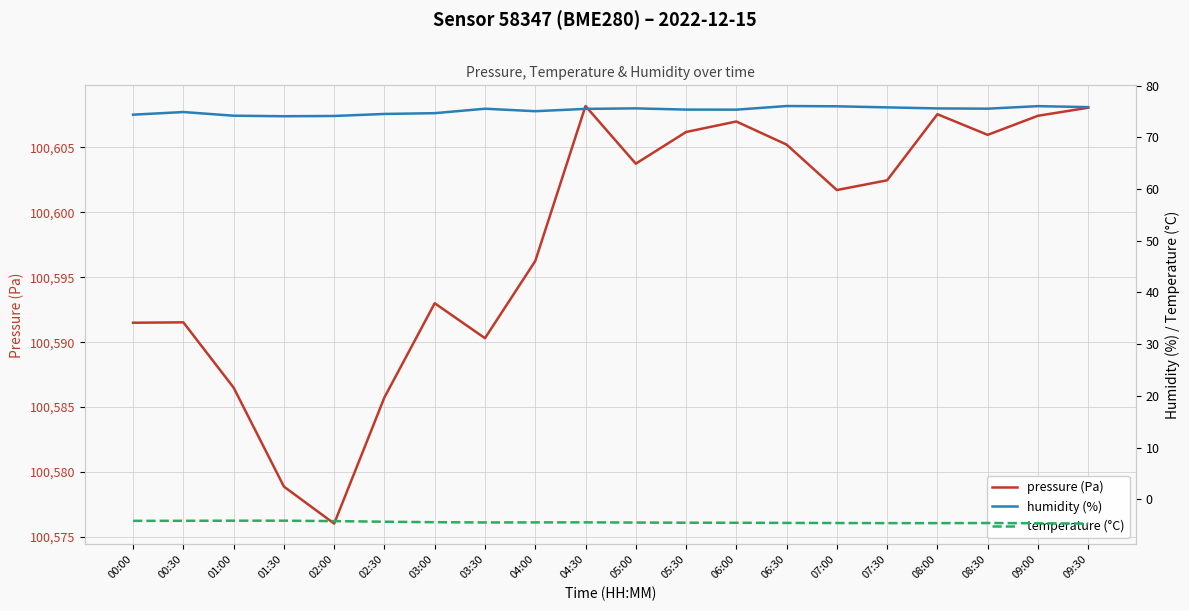

Does the chart have visible grid lines?

Yes